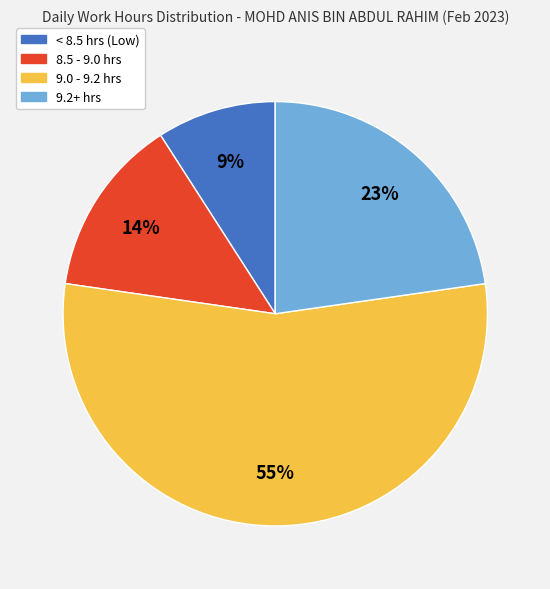

To the nearest percent, what is the average slice percentage?

25%